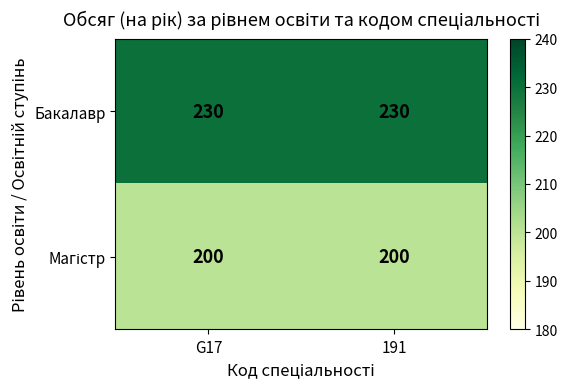

What is the total value across all series at 191?

430